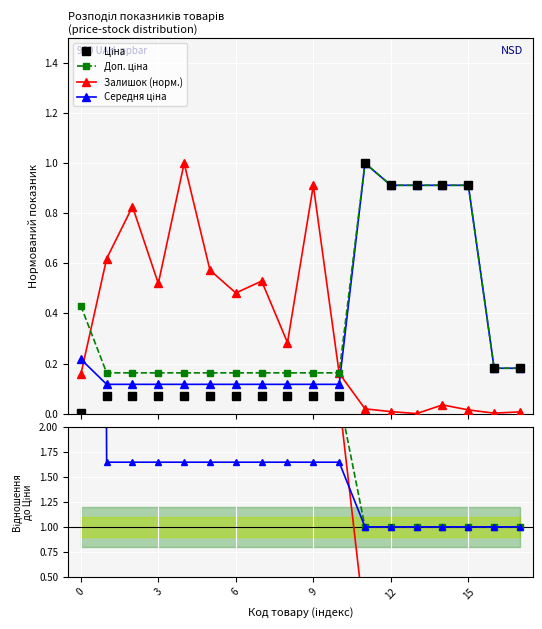

How many values in Залишок are above zero?

17